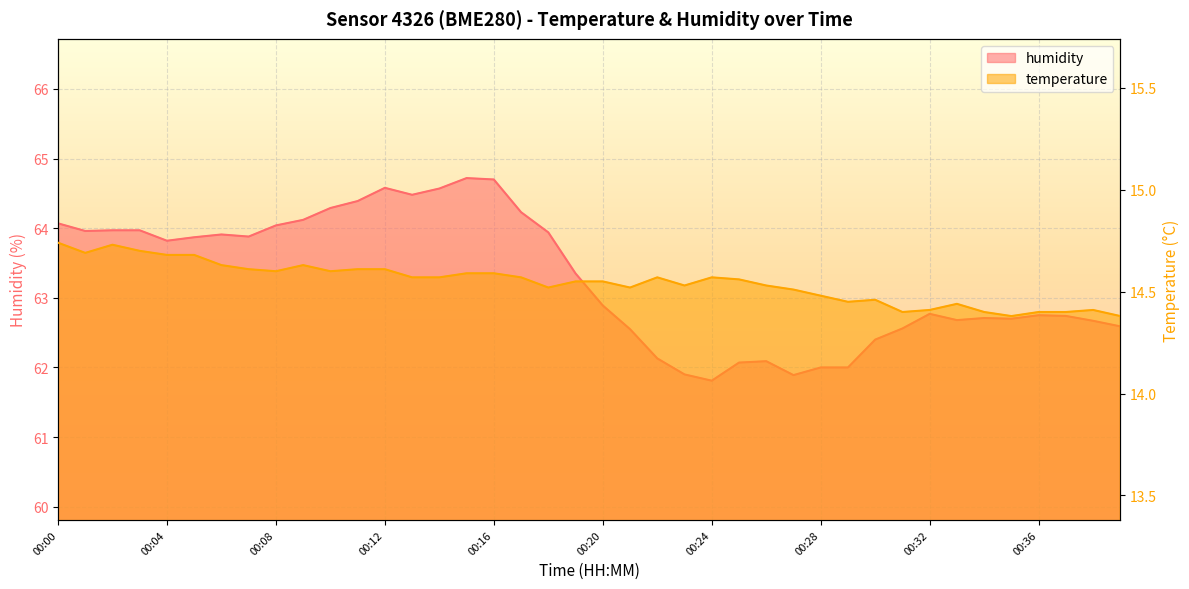

At which label is temperature closest to 14?

00:35